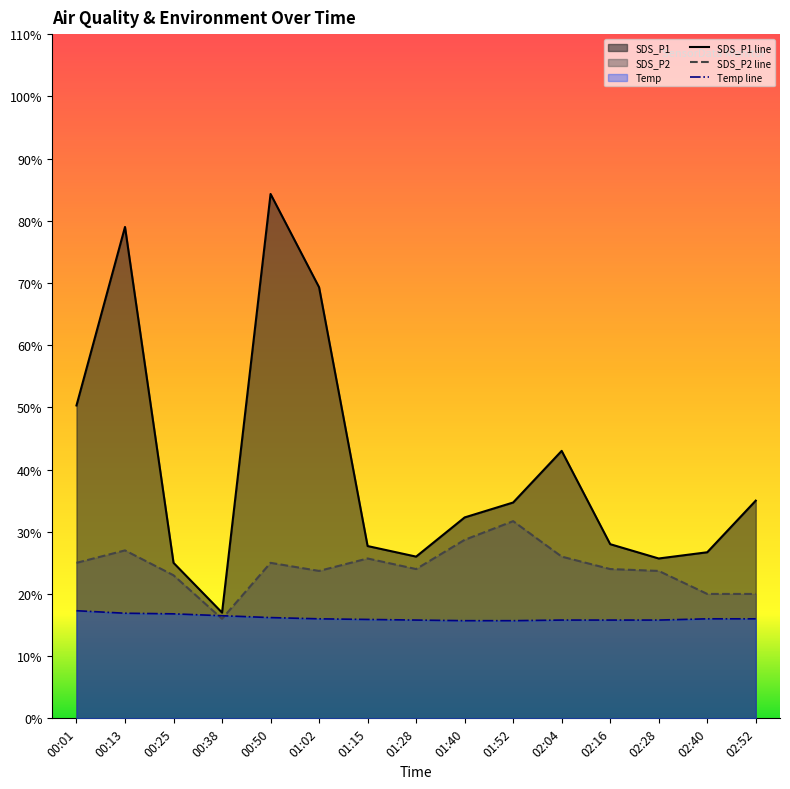

True or false: SDS_P1 line and SDS_P2 line intersect in this chart.

False